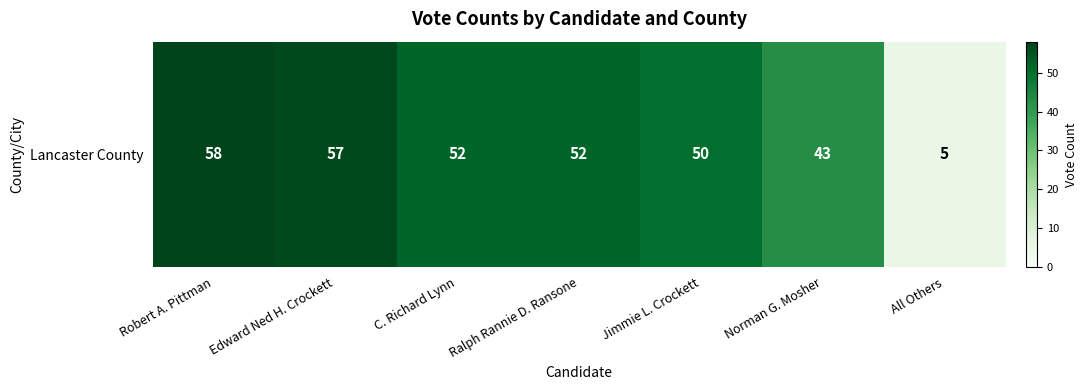

Count the number of data series in this chart.

1